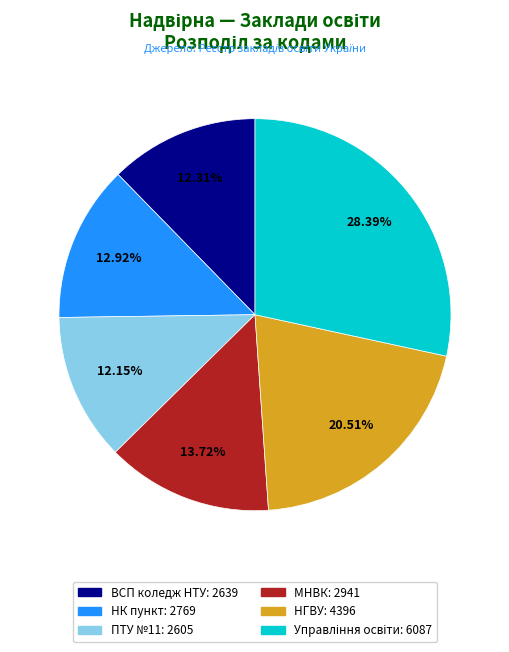

Is there a majority slice in this chart?

No